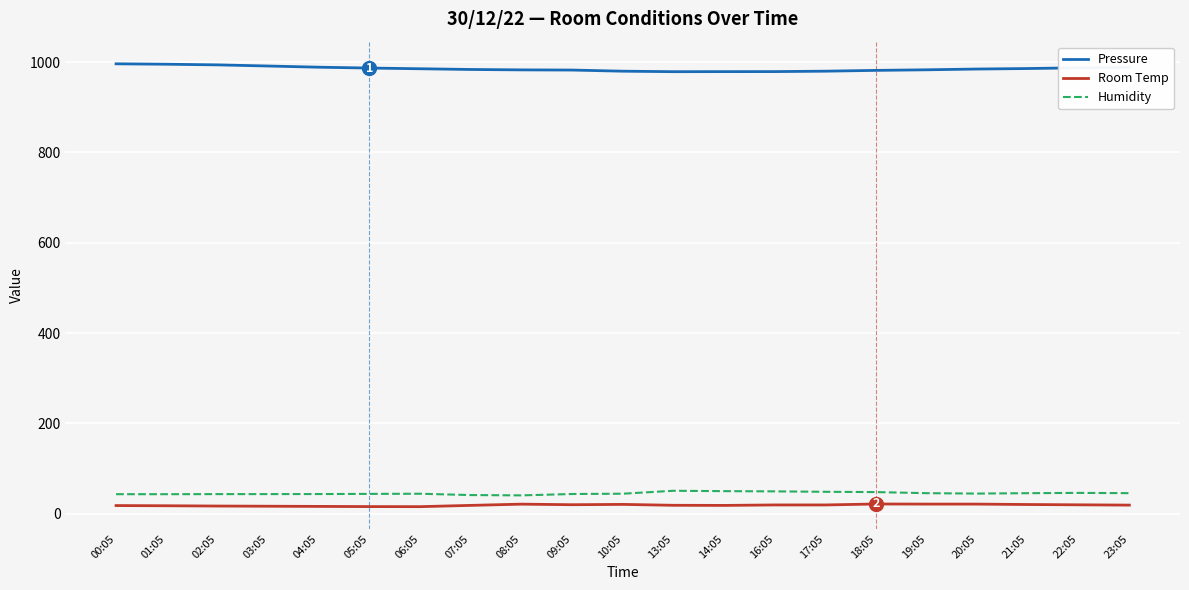

Is the value of Humidity at 14:05 greater than the value of Pressure at 08:05?

No